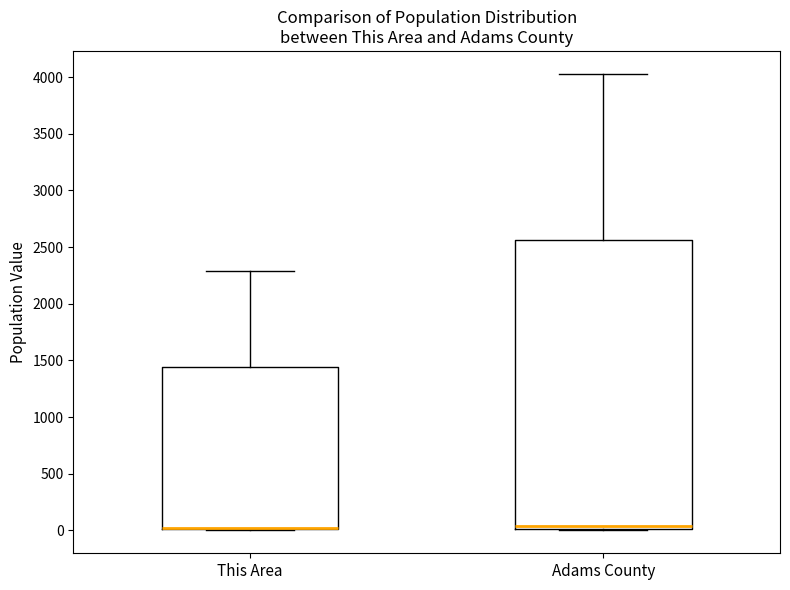

Reading left to right, read every box against the y-axis: the position of its median line, the range the box covers, and the ends of its whiskers. The values are not printed on the chart, so give them approximately, as read against the axis.

This Area: median 0 (drawn on the box's lower edge), box 0 to 1450, whiskers 0 to 2300
Adams County: median 50, box 0 to 2550, whiskers 0 (just below the box's lower edge) to 4050